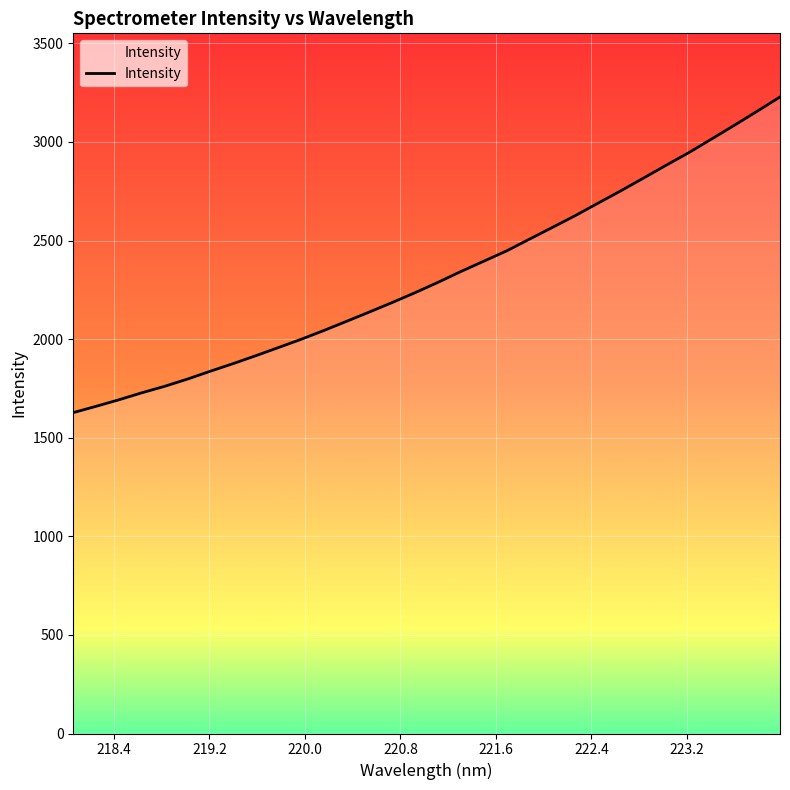

What is the greatest value displayed?

3228.0